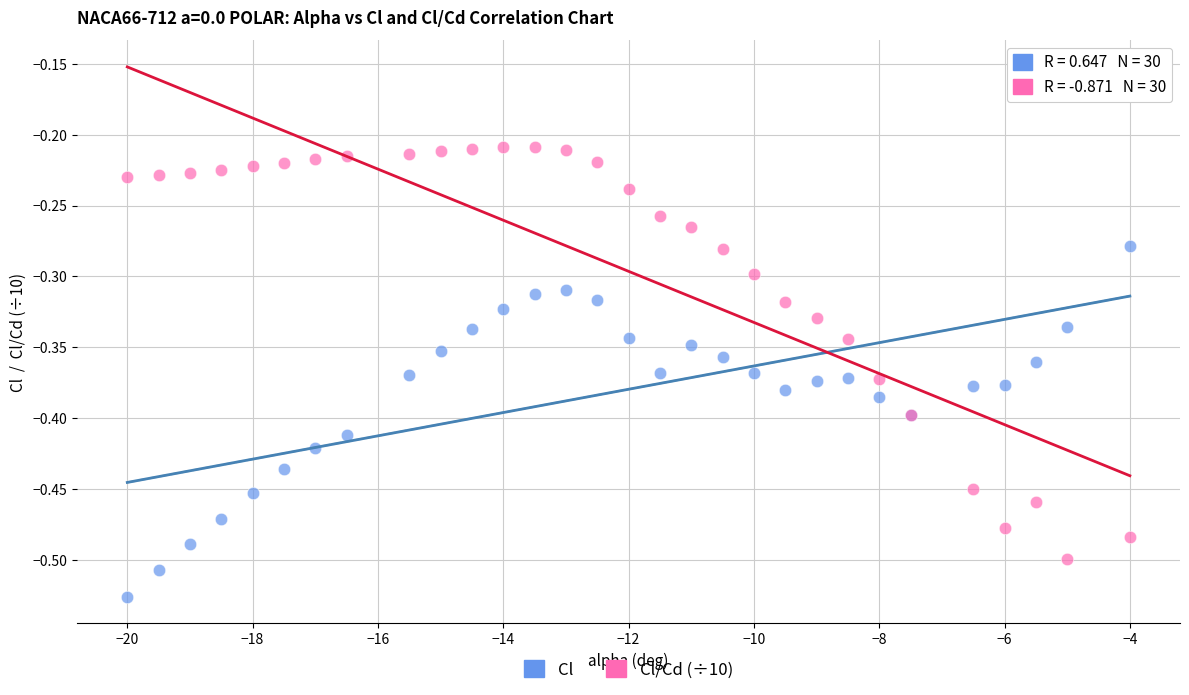

Which series has the widest spread of Y values?

Cl/Cd (÷10)